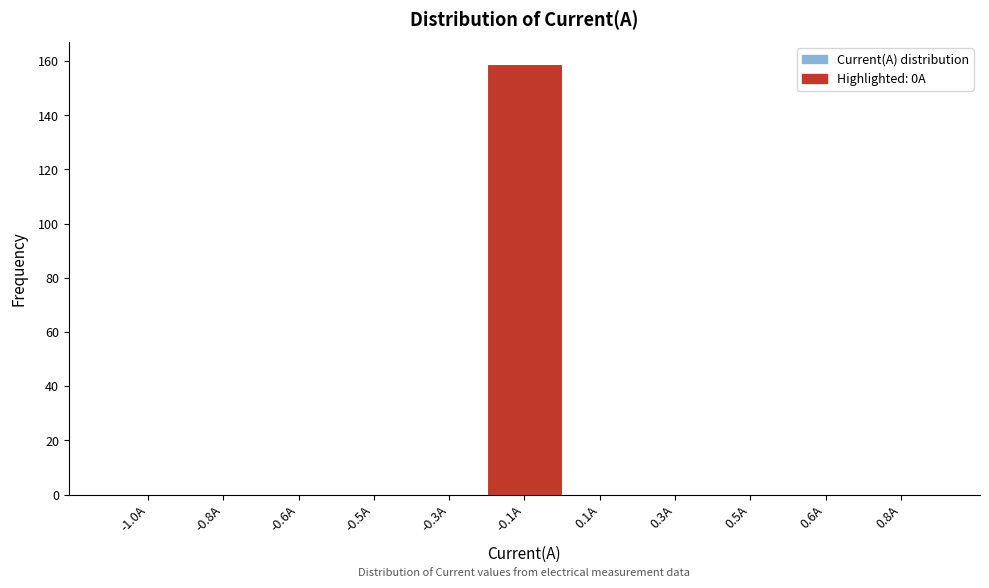

Reading left to right, extract all data points from this chart.

-1.0A=0	-0.8A=0	-0.6A=0	-0.5A=0	-0.3A=0	-0.1A=159	0.1A=0	0.3A=0	0.5A=0	0.6A=0	0.8A=0